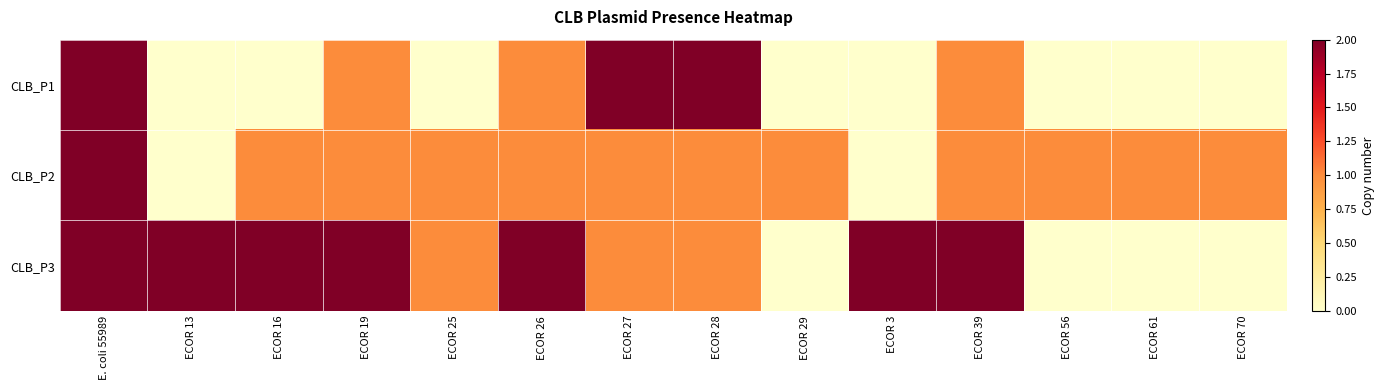

Reading left to right, extract all data points from this chart.

CLB_P1: E. coli 55989=2	ECOR 13=0	ECOR 16=0	ECOR 19=1	ECOR 25=0	ECOR 26=1	ECOR 27=2	ECOR 28=2	ECOR 29=0	ECOR 3=0	ECOR 39=1	ECOR 56=0	ECOR 61=0	ECOR 70=0
CLB_P2: E. coli 55989=2	ECOR 13=0	ECOR 16=1	ECOR 19=1	ECOR 25=1	ECOR 26=1	ECOR 27=1	ECOR 28=1	ECOR 29=1	ECOR 3=0	ECOR 39=1	ECOR 56=1	ECOR 61=1	ECOR 70=1
CLB_P3: E. coli 55989=2	ECOR 13=2	ECOR 16=2	ECOR 19=2	ECOR 25=1	ECOR 26=2	ECOR 27=1	ECOR 28=1	ECOR 29=0	ECOR 3=2	ECOR 39=2	ECOR 56=0	ECOR 61=0	ECOR 70=0